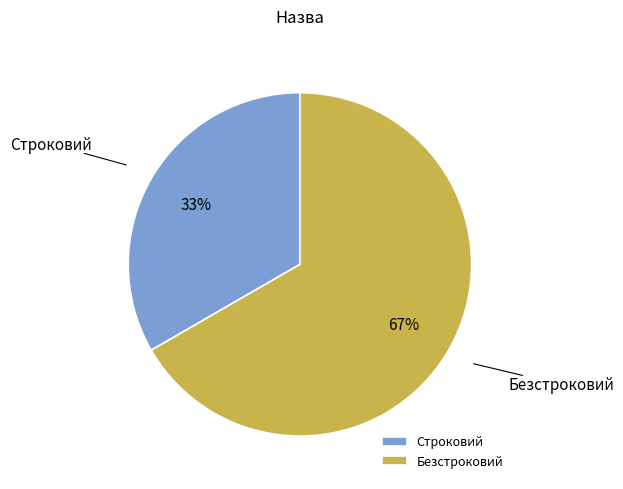

What is the ratio of the value at Безстроковий to the value at Строковий?

2.0